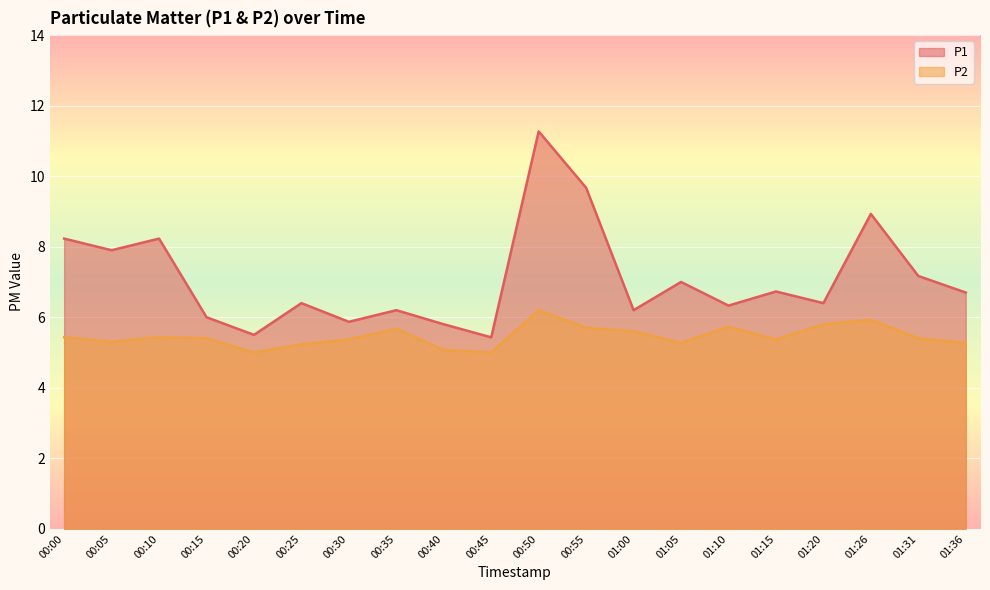

True or false: P2 has a value of 3.1 at 01:36.

False